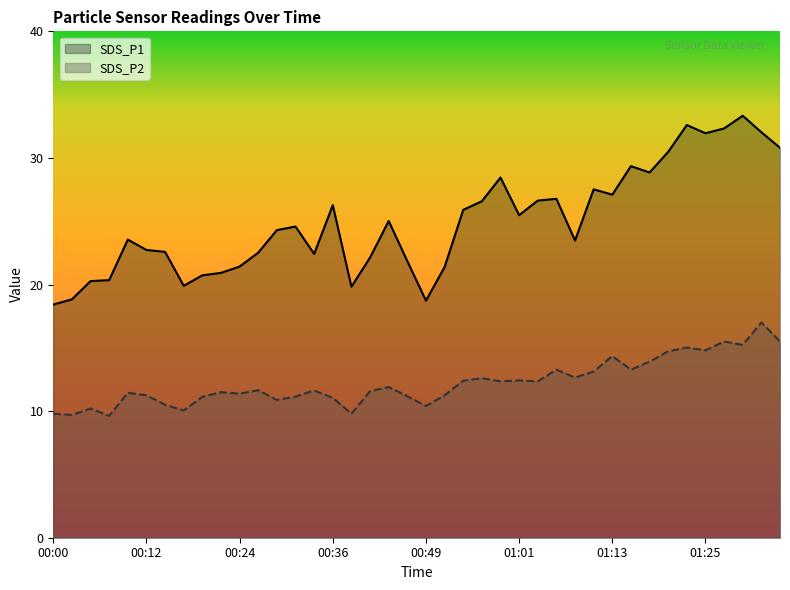

What is the label of the 28th point from the left?

01:06